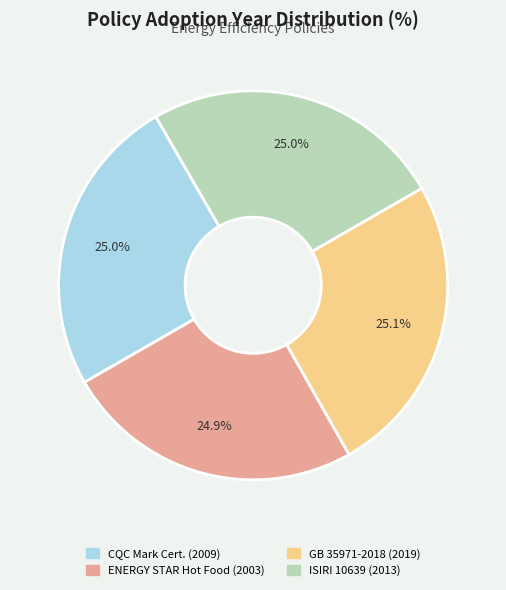

Is there a majority slice in this chart?

No